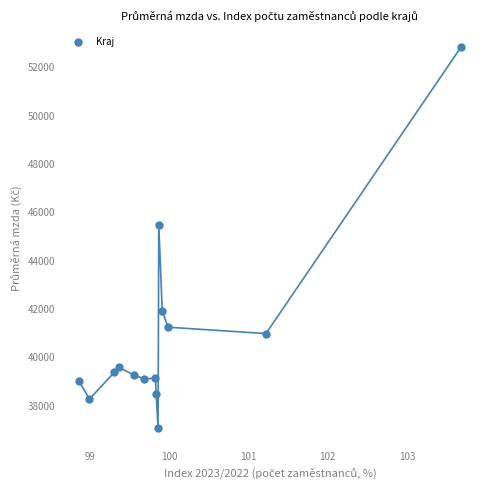

What Y value in the scatter plot is closest to 44952?

45477.2